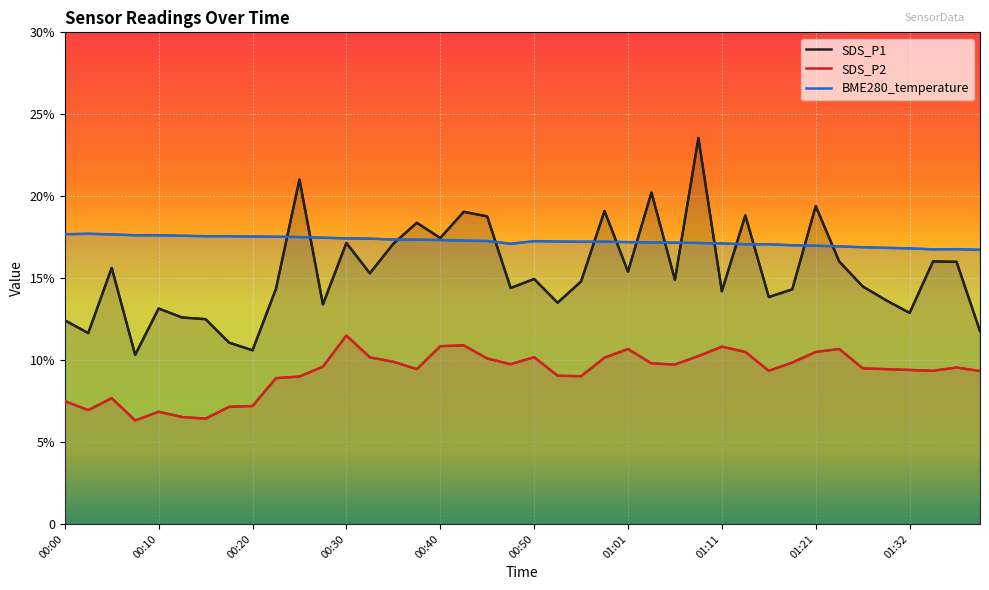

True or false: BME280_temperature has more than 1 interior local peaks.

True